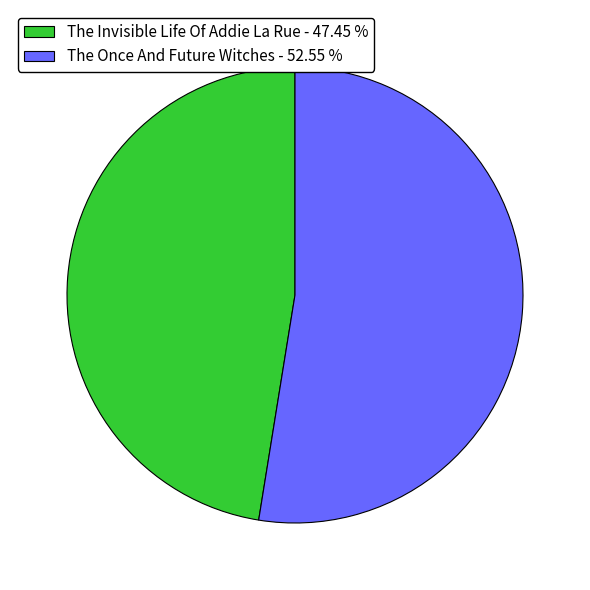

Is the sum of The Invisible Life Of Addie La Rue - 47.45 % and The Once And Future Witches - 52.55 % greater than half?

Yes